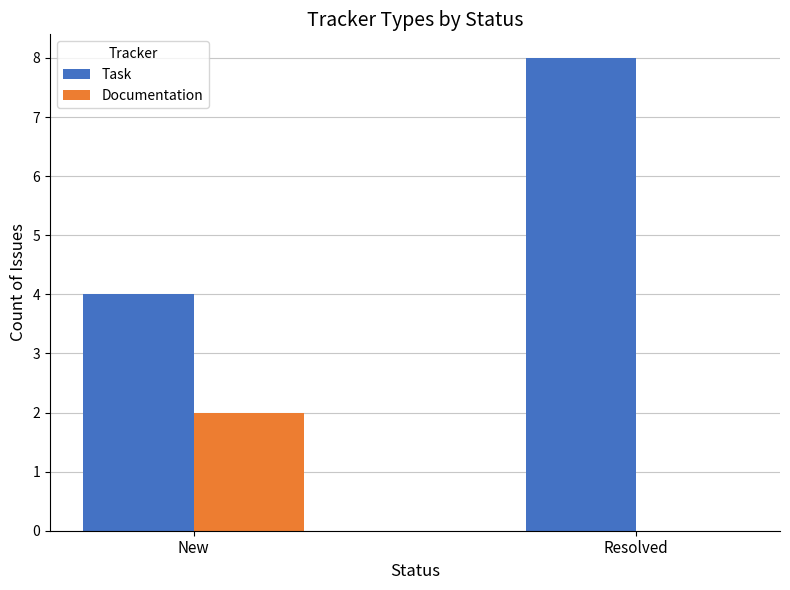

At which label does Documentation reach its peak?

New